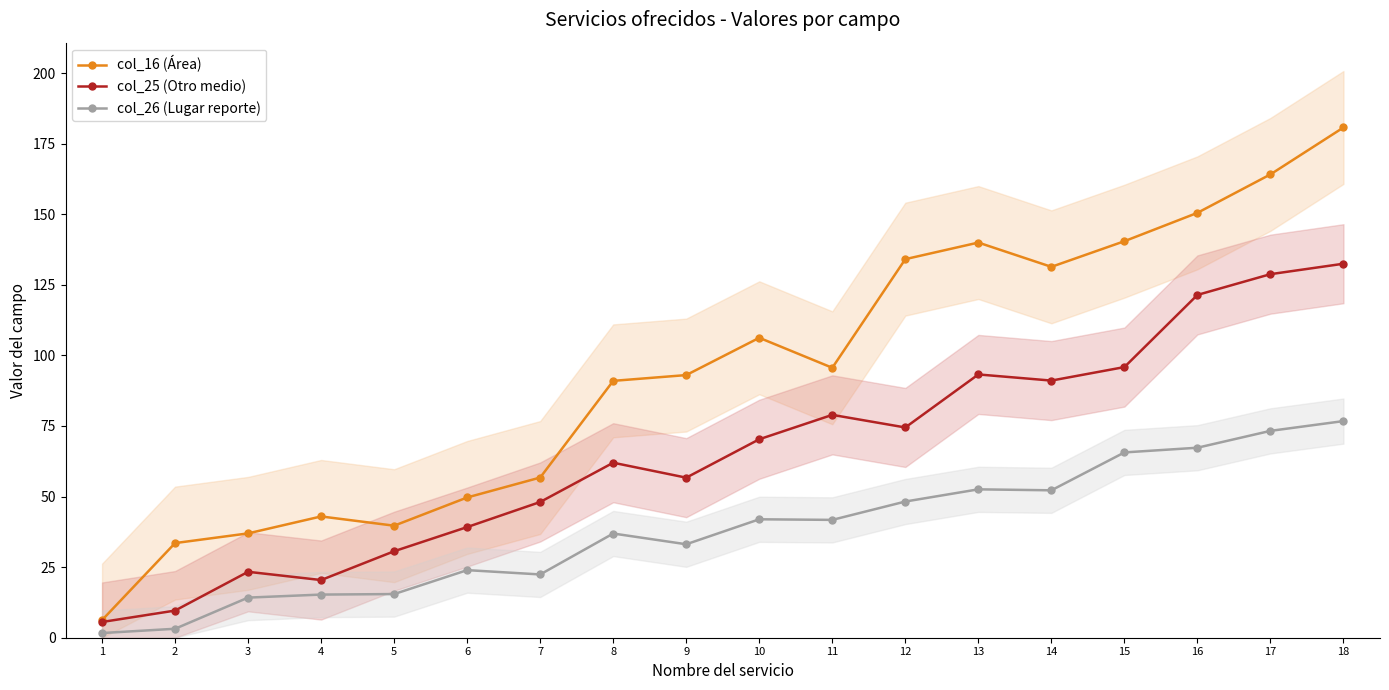

Does the chart have visible grid lines?

No